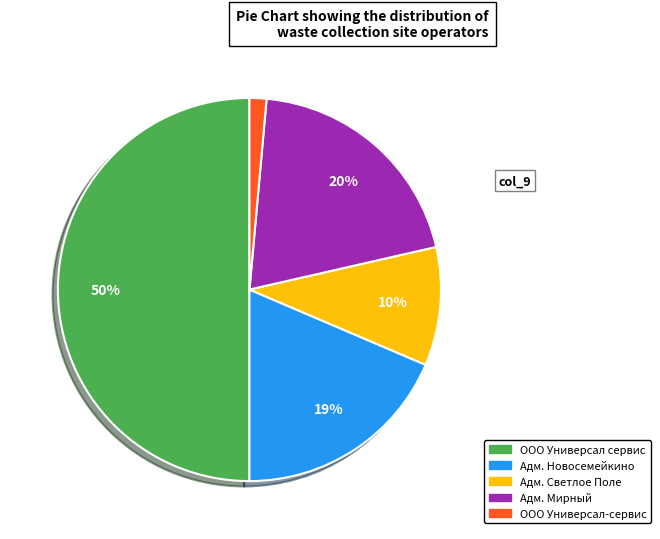

To the nearest percent, what is the average slice percentage?

20%